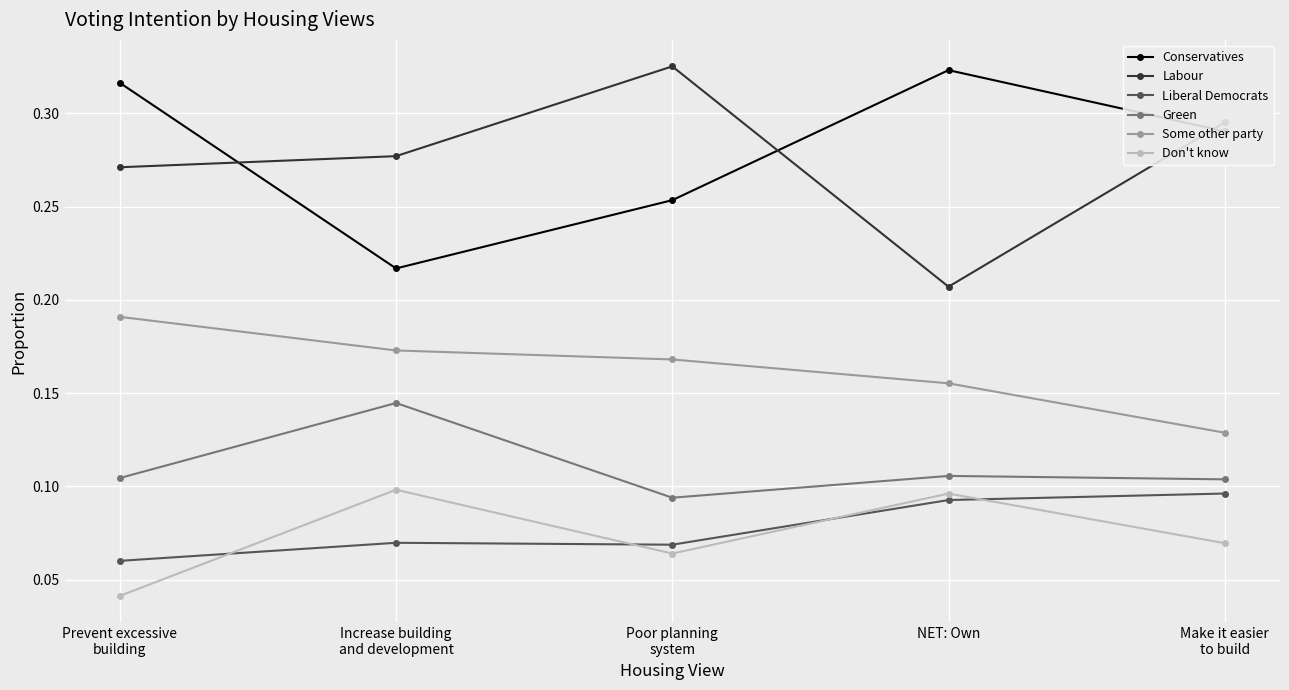

Where is the first local minimum for Don't know?

Poor planning
system